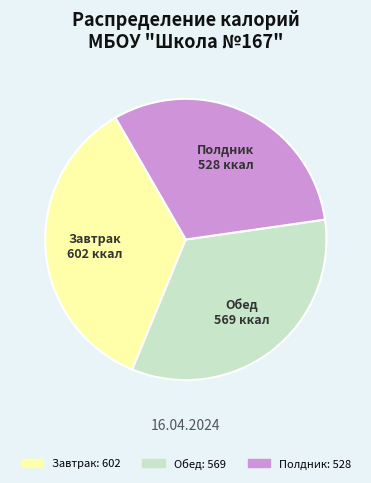

The Полдник slice represents 21% of the pie. True or false?

False